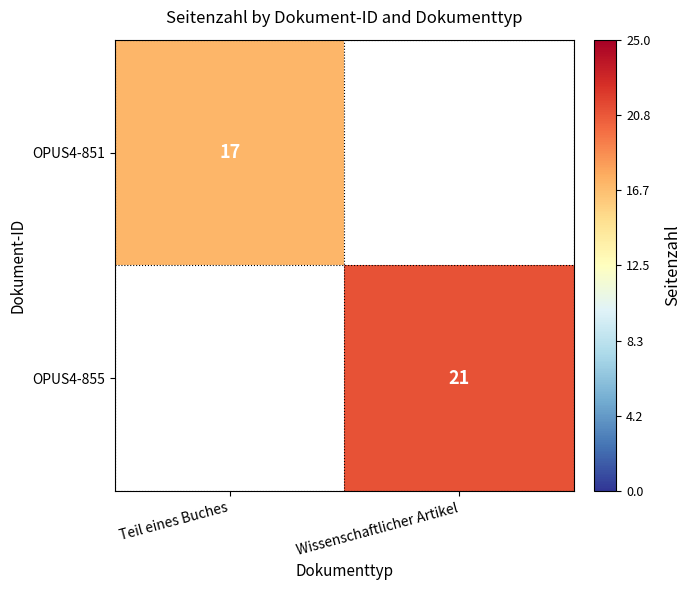

The OPUS4-851 series shows 26 at Teil eines Buches. True or false?

False